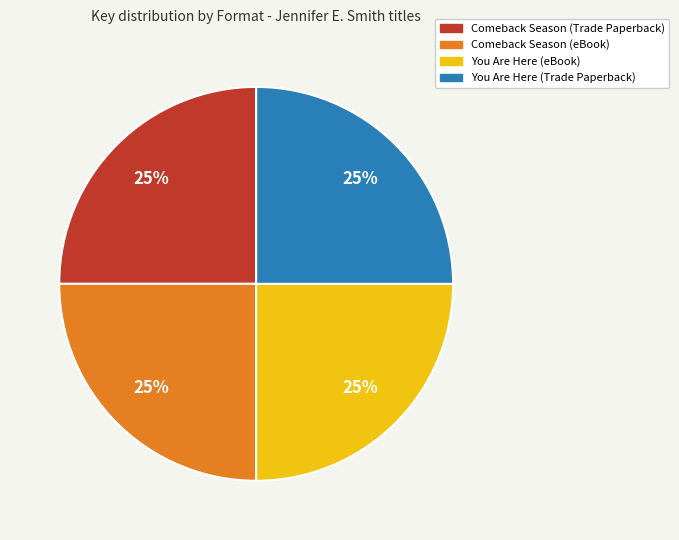

Does Comeback Season (Trade Paperback) represent more than half of the total?

No